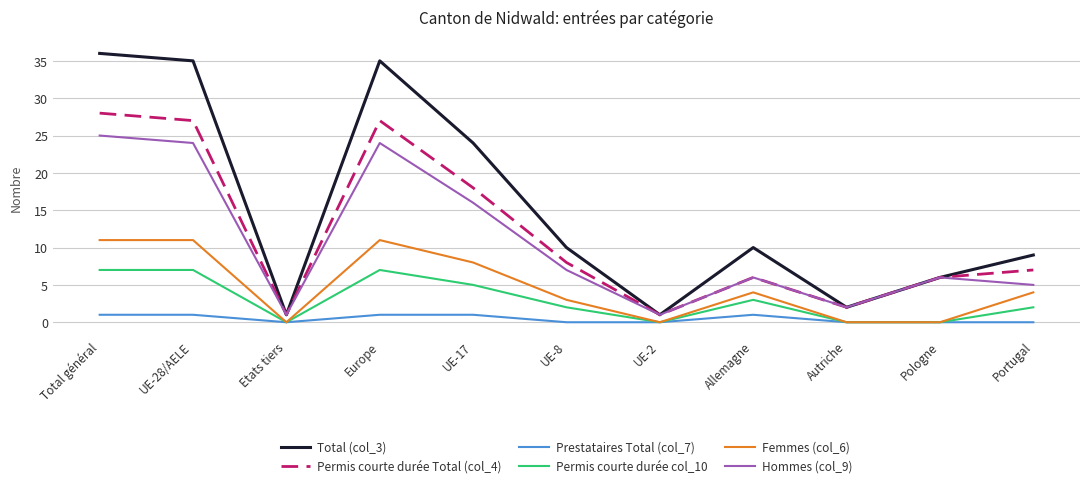

List the series in order of their peak value, highest first.

Total (col_3), Permis courte durée Total (col_4), Hommes (col_9), Femmes (col_6), Permis courte durée col_10, Prestataires Total (col_7)